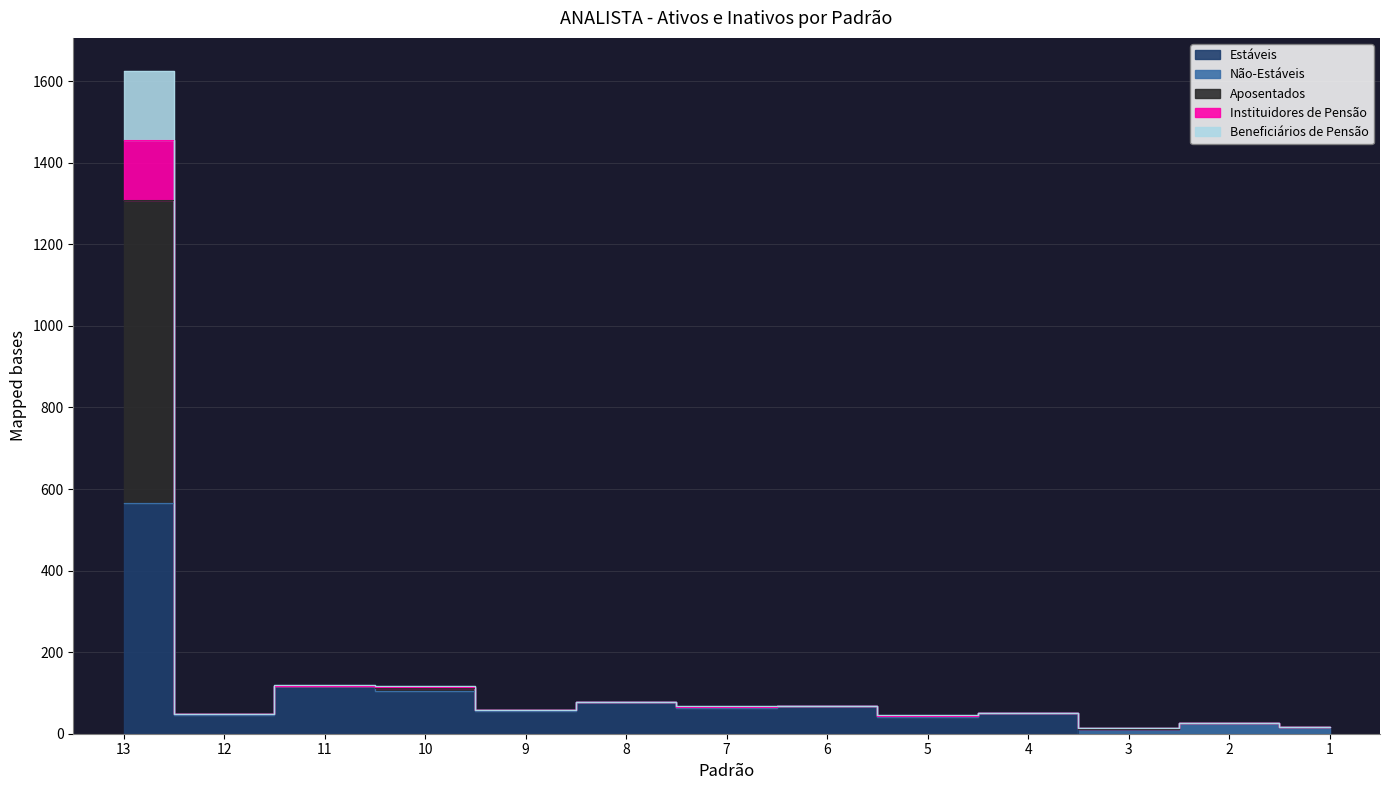

Which series has the widest spread of values?

Aposentados